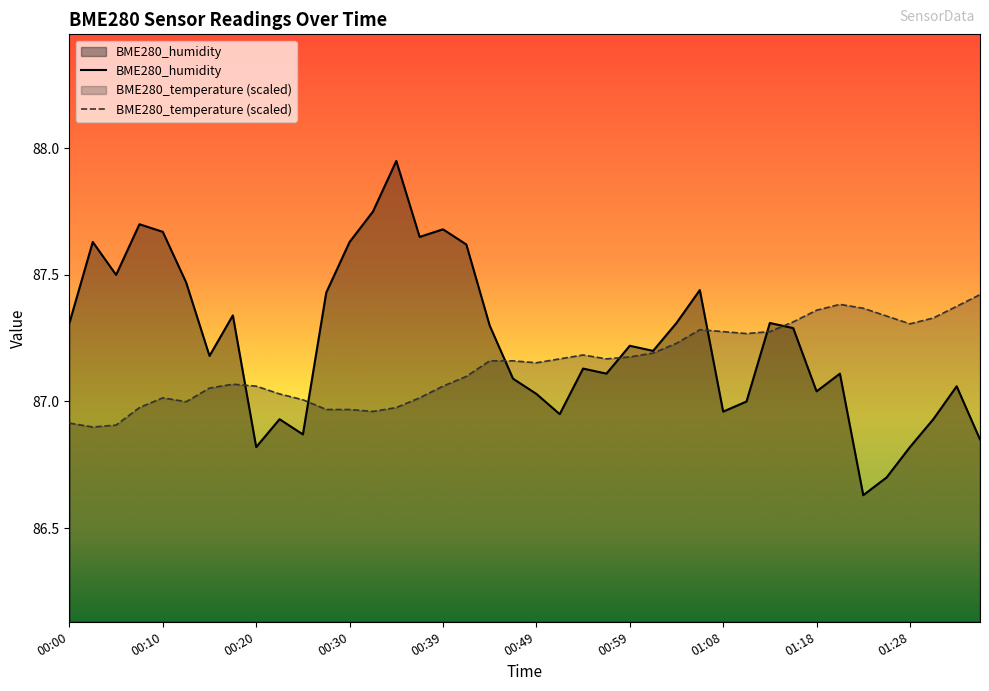

Rank the categories by BME280_humidity value from lowest to highest.

01:23, 01:25, 00:20, 01:28, 01:35, 00:25, 00:22, 01:30, 00:51, 01:08, 01:11, 00:49, 01:18, 01:33, 00:47, 00:56, 01:21, 00:54, 00:15, 01:01, 00:59, 01:16, 00:44, 00:00, 01:04, 01:13, 00:17, 00:27, 01:06, 00:12, 00:05, 00:42, 00:03, 00:30, 00:37, 00:10, 00:39, 00:08, 00:32, 00:34